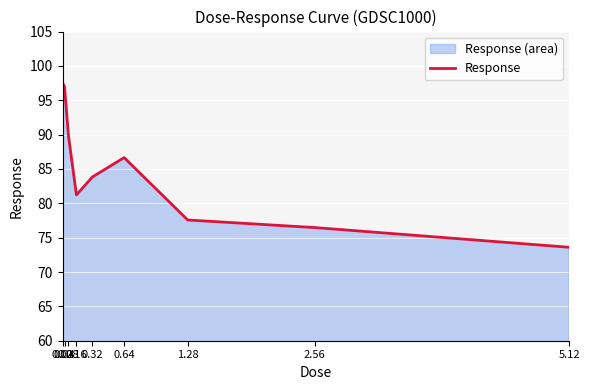

What is the label of the 9th point from the left?

5.12